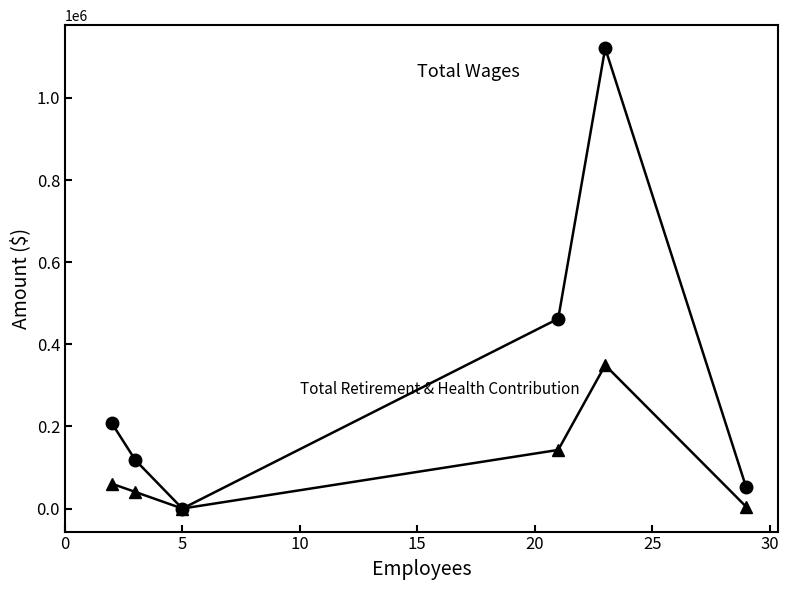

What is the greatest value displayed?

1121282